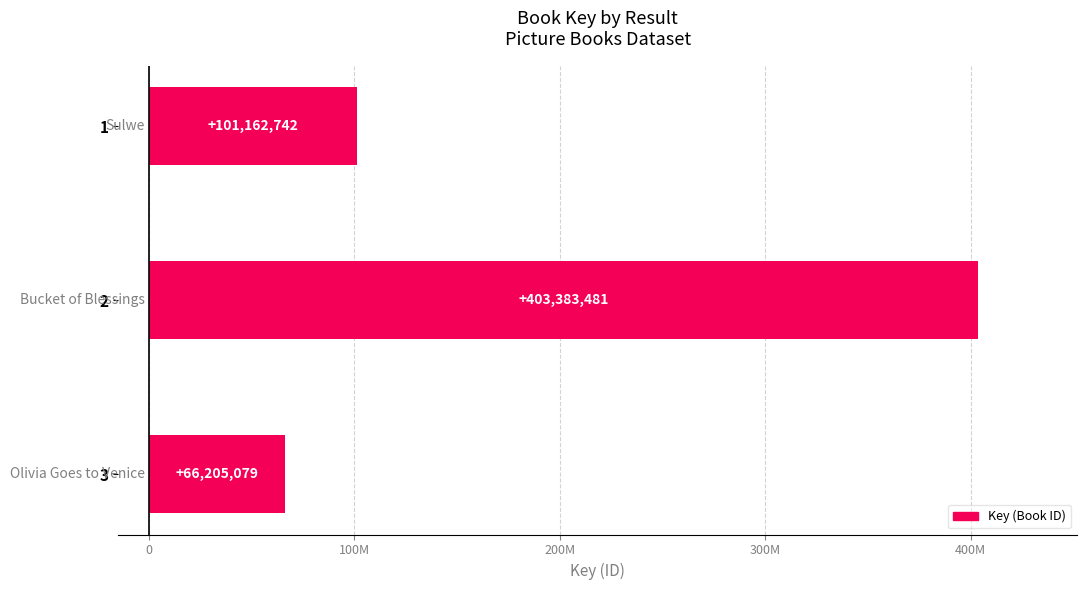

Does the chart contain any negative values?

No